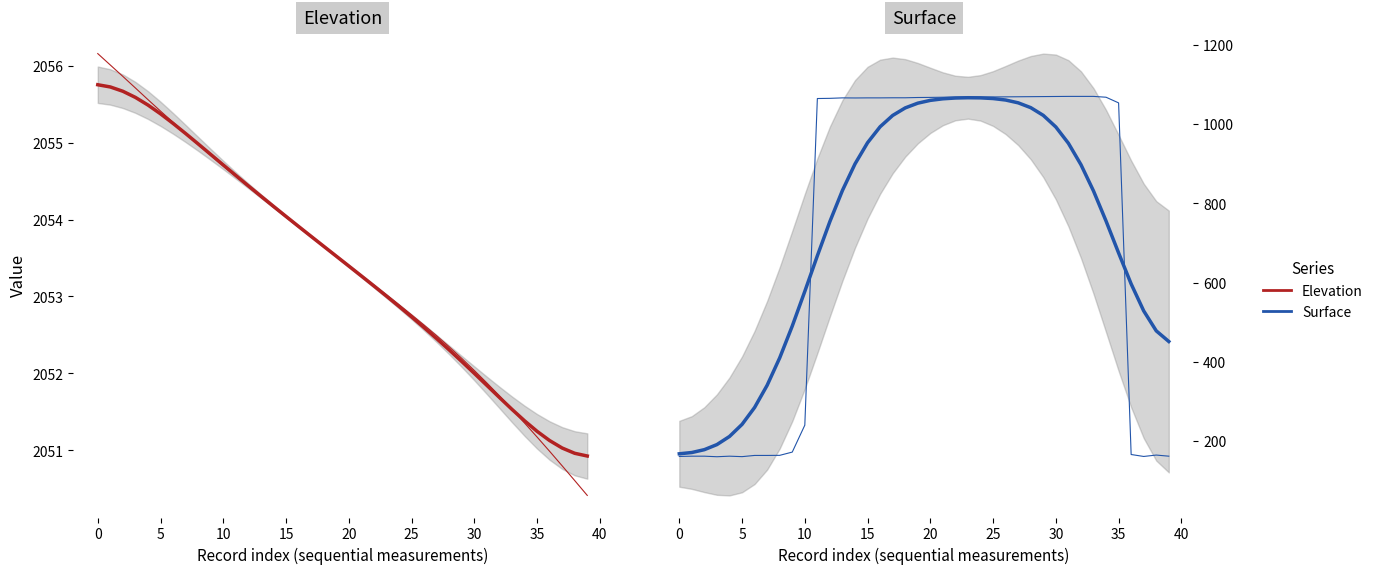

What is the average value of the Surface series?

729.9